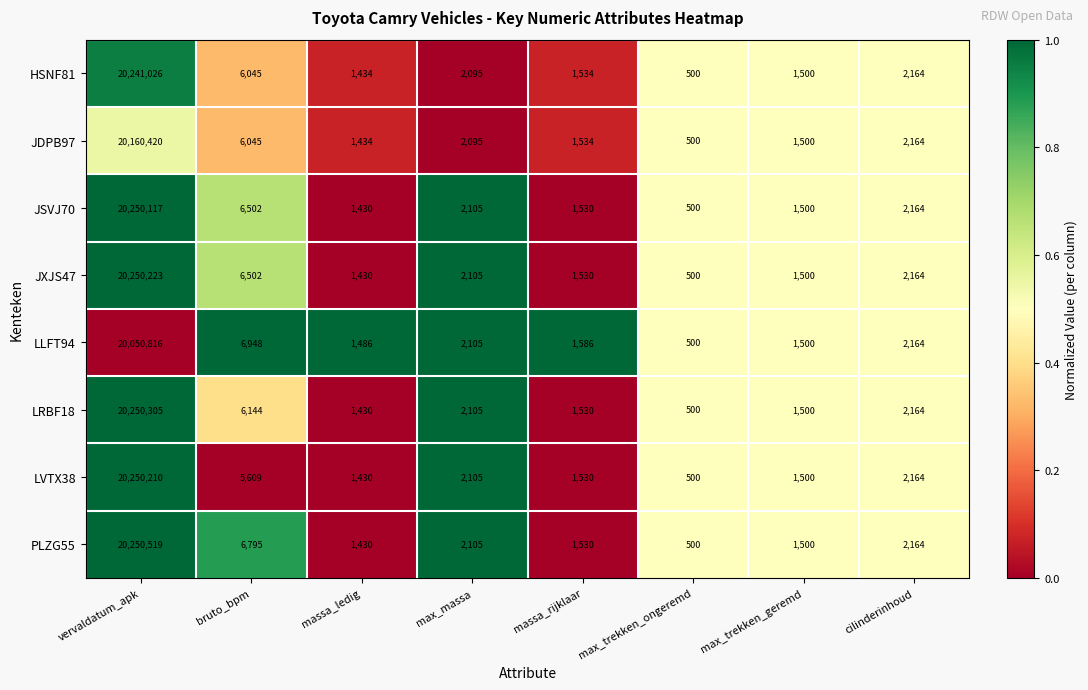

Rank the series by their maximum value, from lowest to highest.

LLFT94, JDPB97, HSNF81, JSVJ70, LVTX38, JXJS47, LRBF18, PLZG55